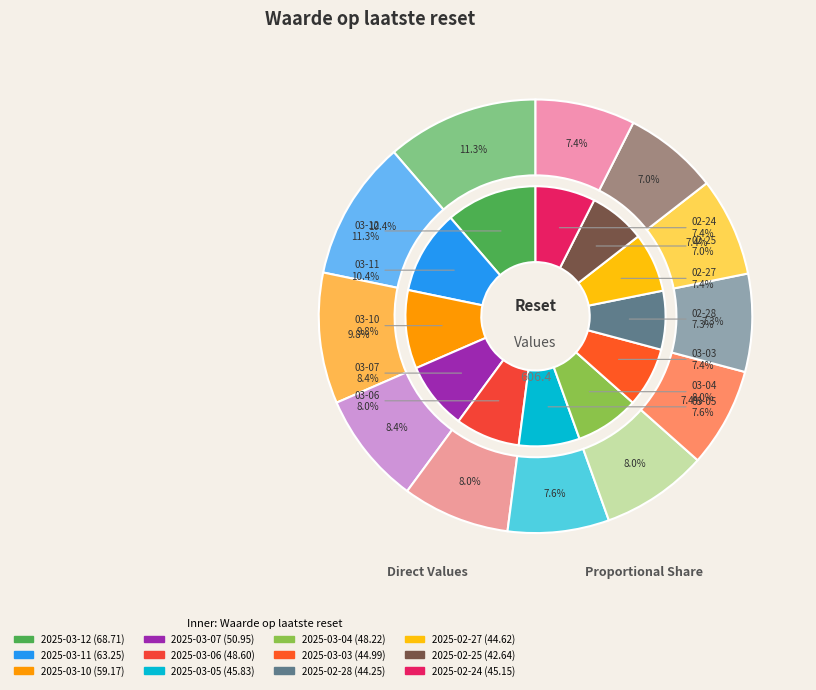

Which slice is the largest?

2025-03-12